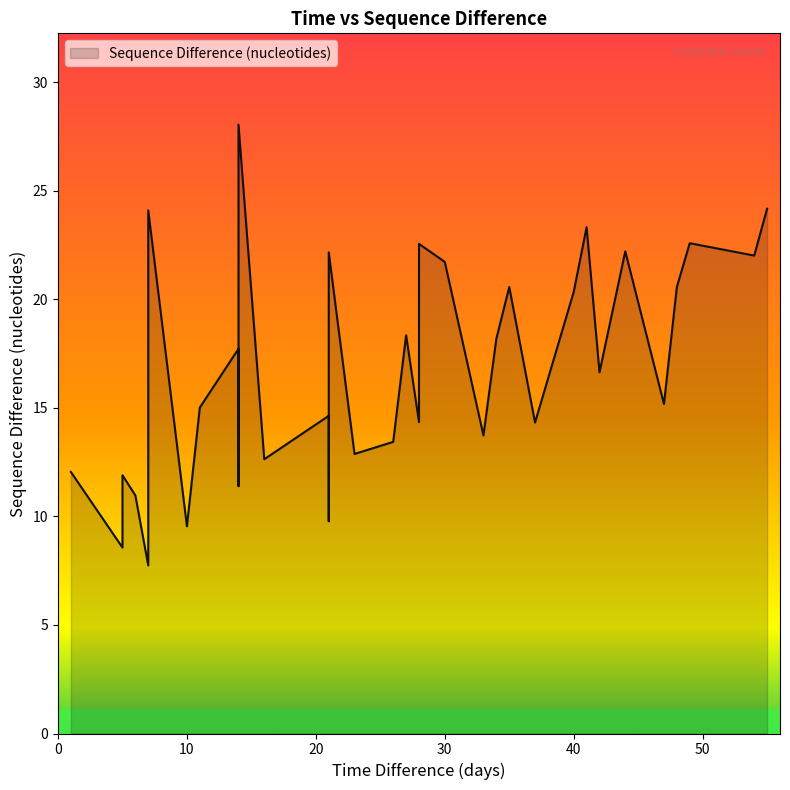

Which has a higher value, 5 or 7?

7